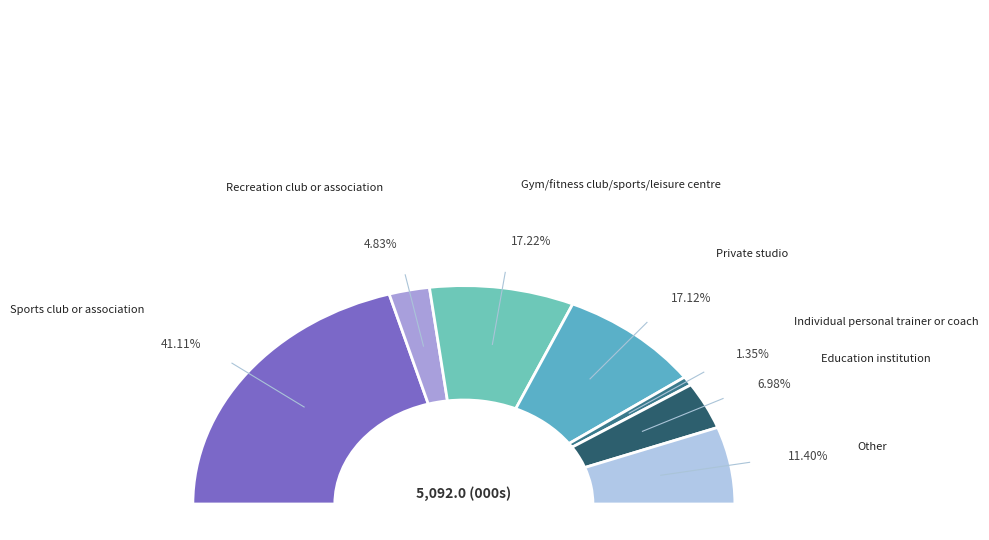

Does any single category account for the majority?

No